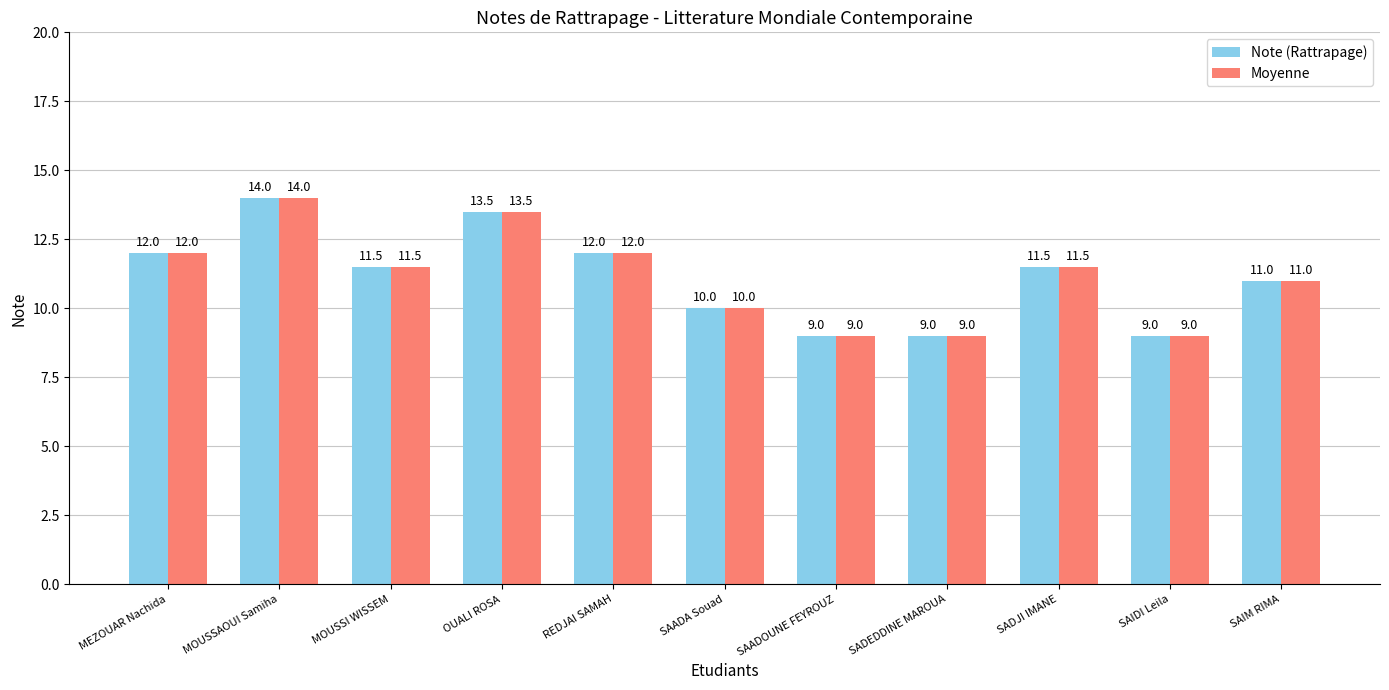

What is the total value across all series at MOUSSAOUI Samiha?

28.0